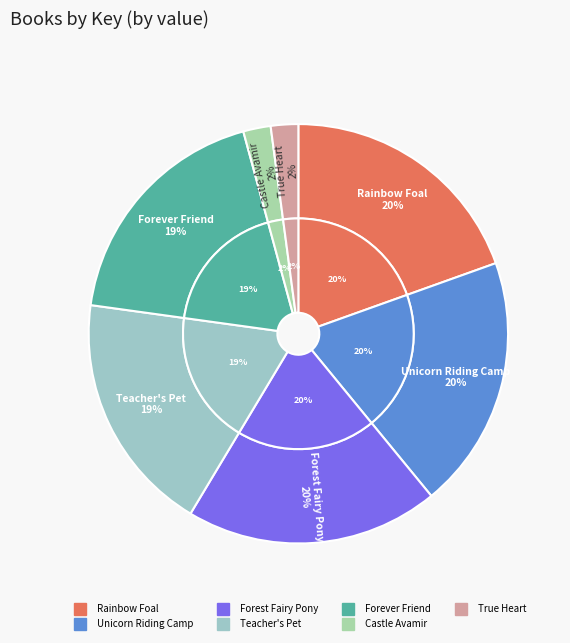

Between Forever Friend and True Heart, which is larger?

Forever Friend